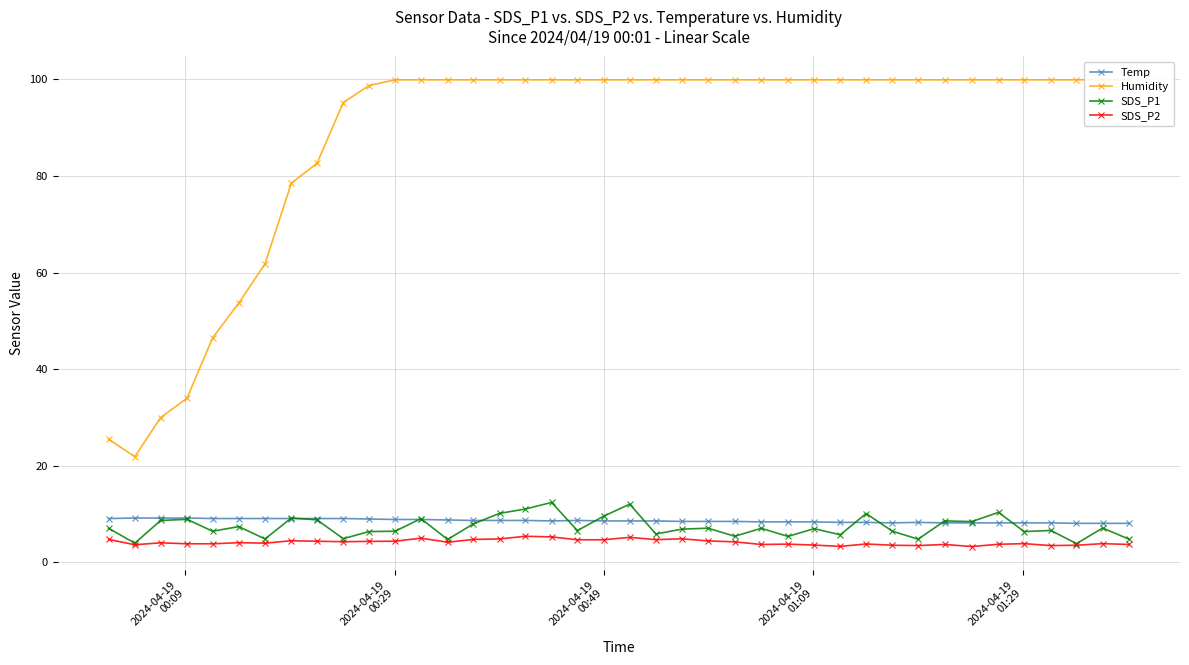

What is the maximum value shown in the chart?

99.9